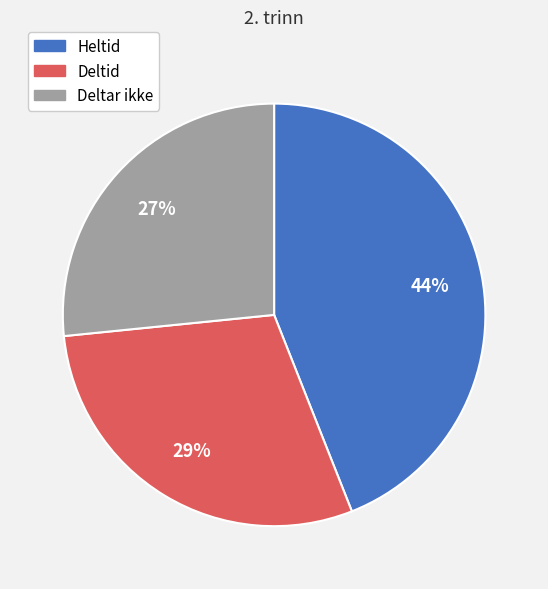

Is there any slice that represents more than half of the pie?

No